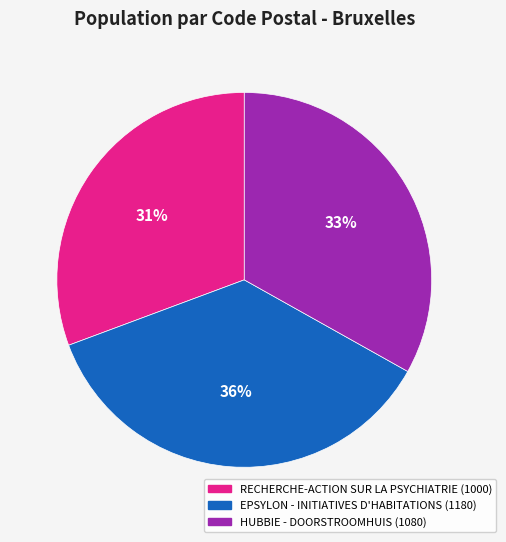

Count the number of slices in the pie.

3